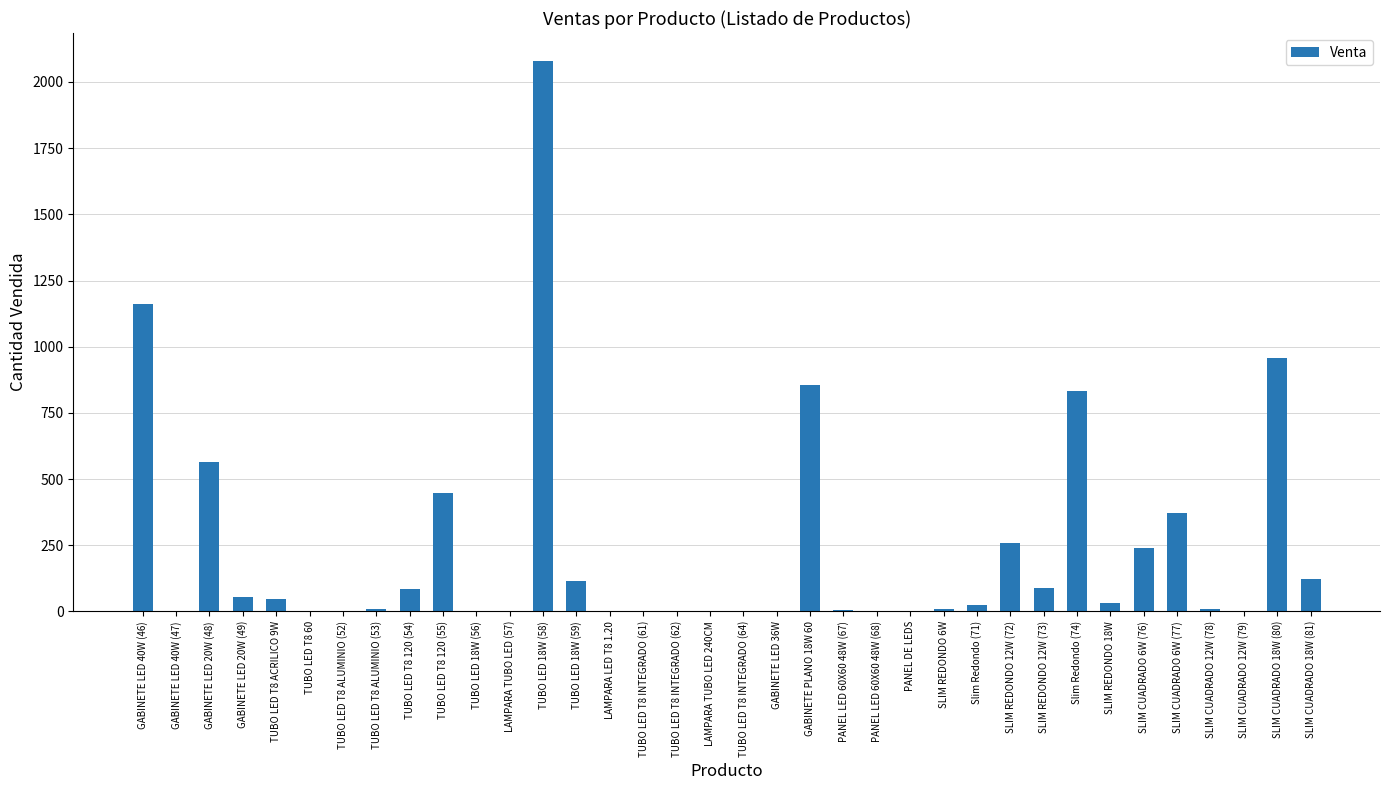

How many distinct data groups are displayed?

1